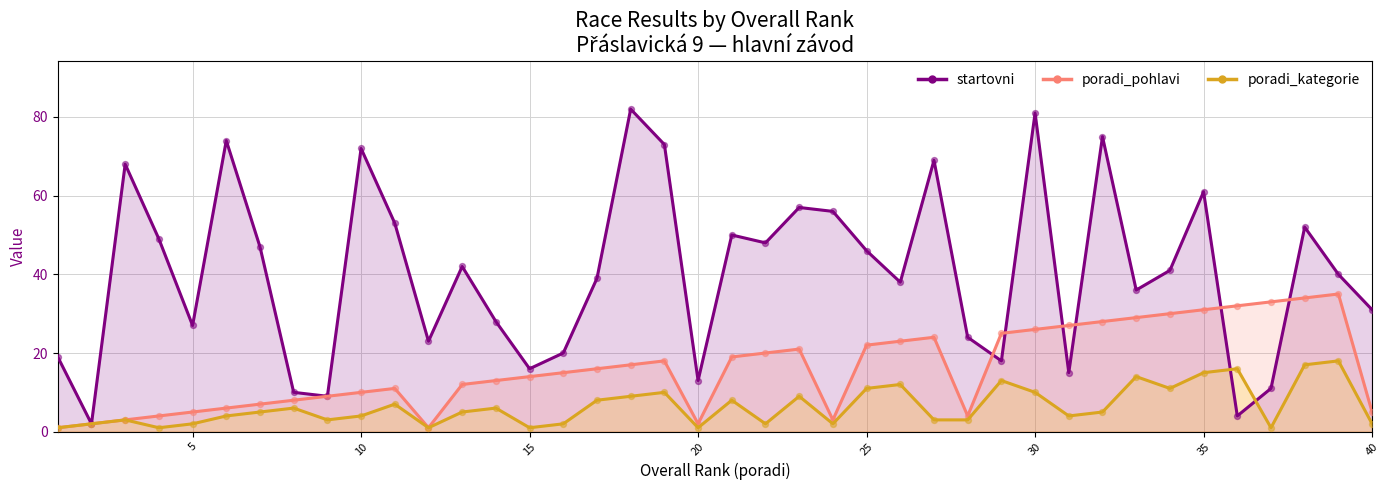

Which series has the largest Y range (max minus min)?

startovni